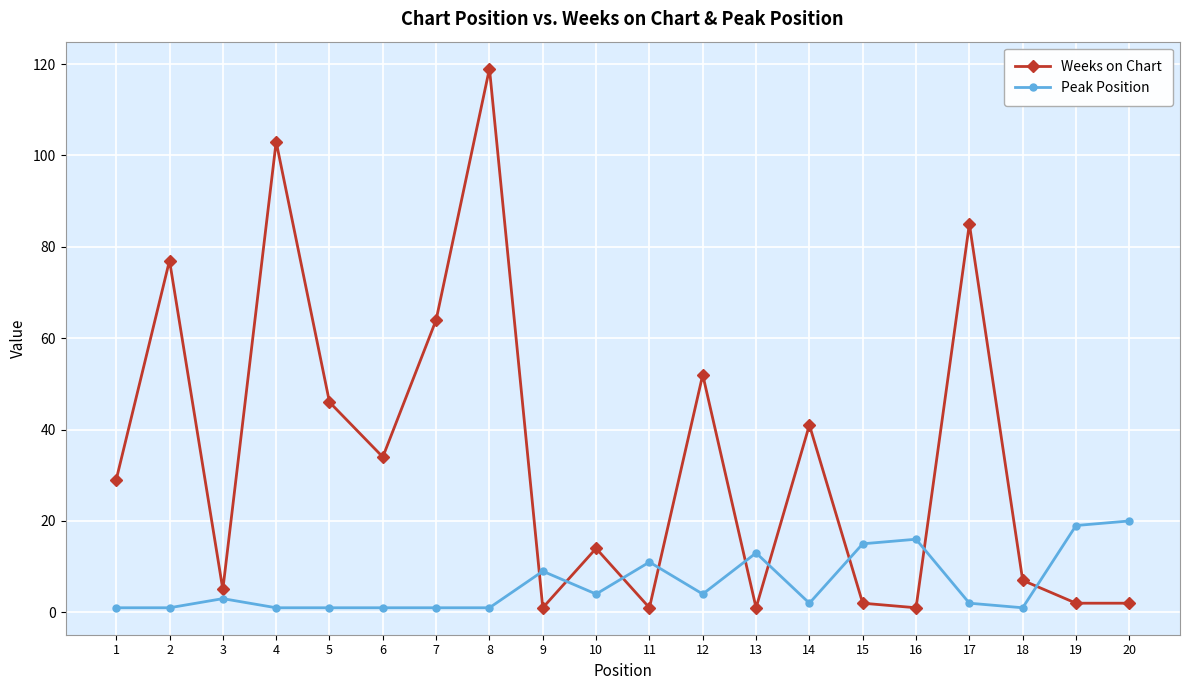

Which series has the widest spread of values?

Weeks on Chart